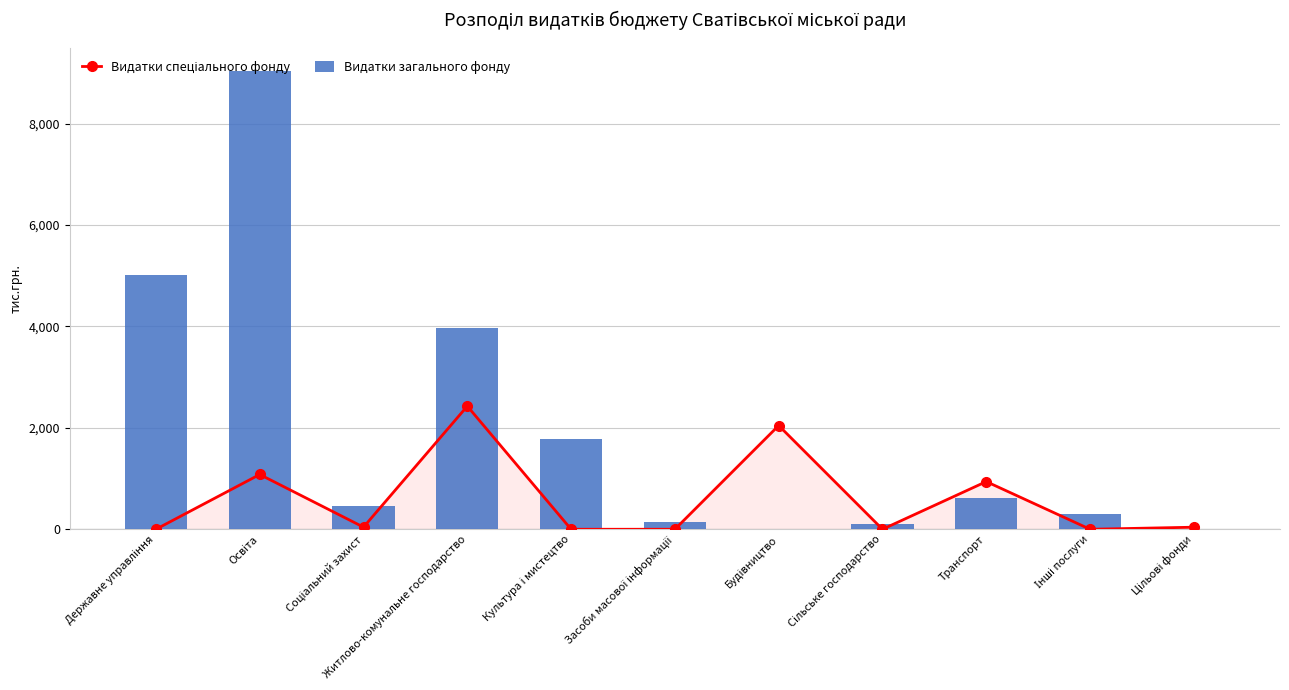

At which category is the sum across all series the highest?

Освіта